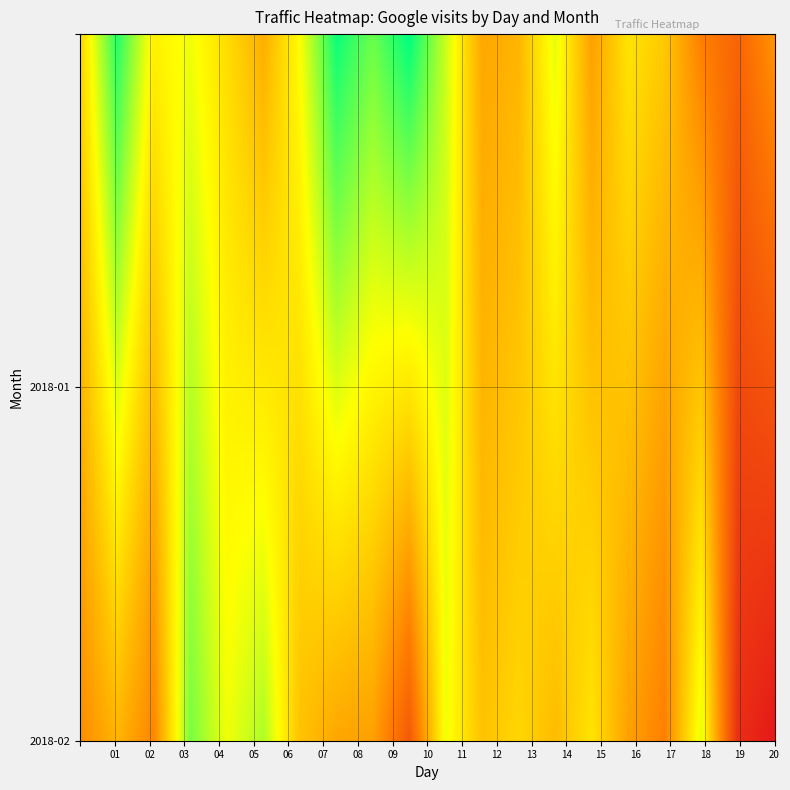

What is the difference between the highest and lowest values at 1?

27